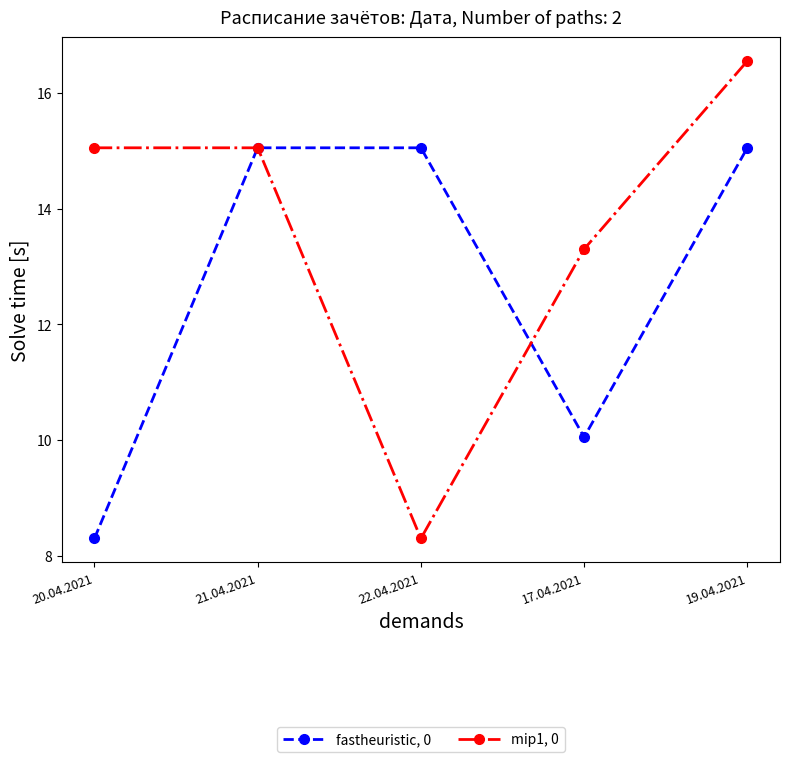

How many lines are shown in the chart?

2